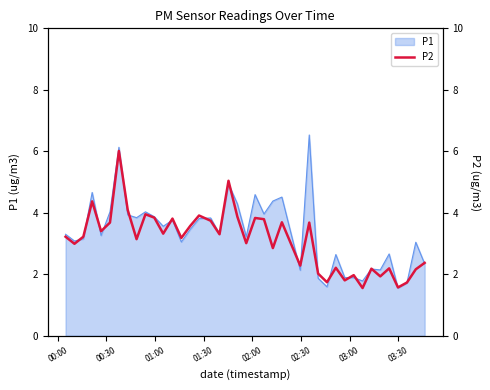

What is the highest value of the P1 series?

6.5